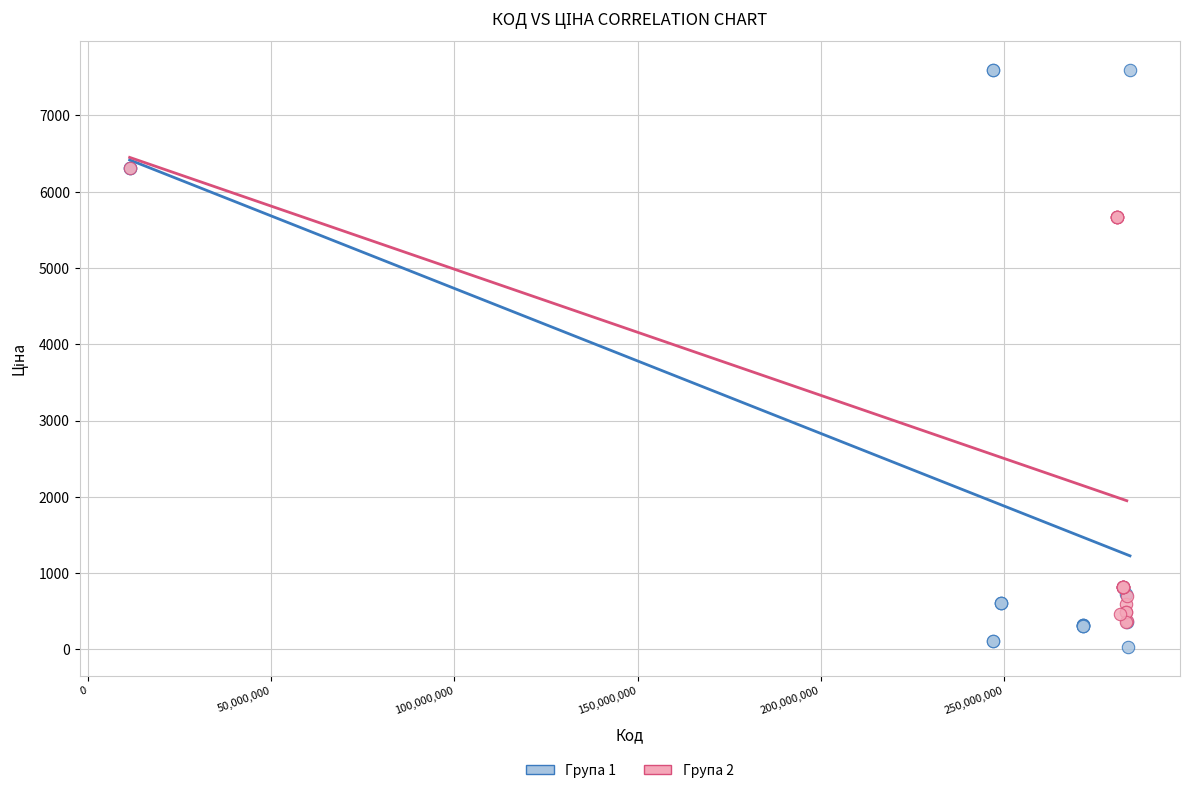

Which series has the largest Y range (max minus min)?

Група 1